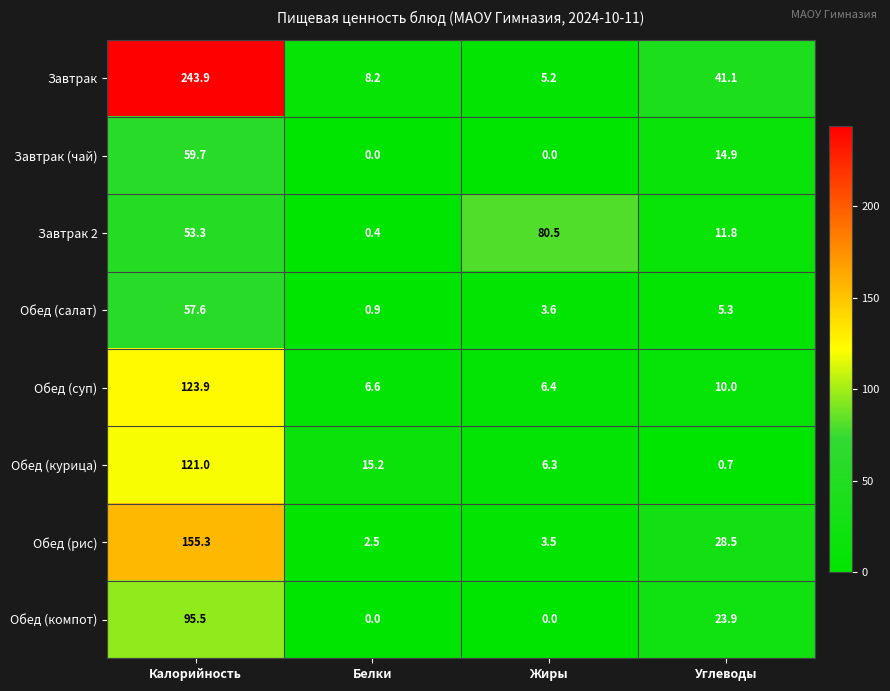

What is the total value across all series at Калорийность?

910.2